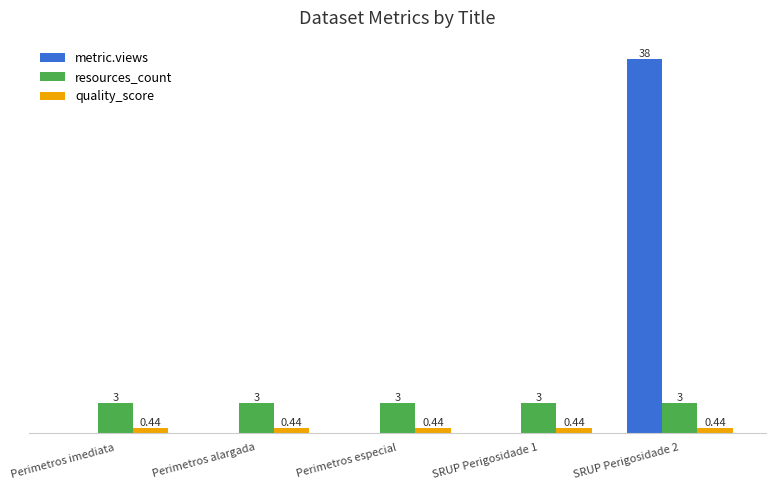

At which category is the sum across all series the highest?

SRUP Perigosidade 2